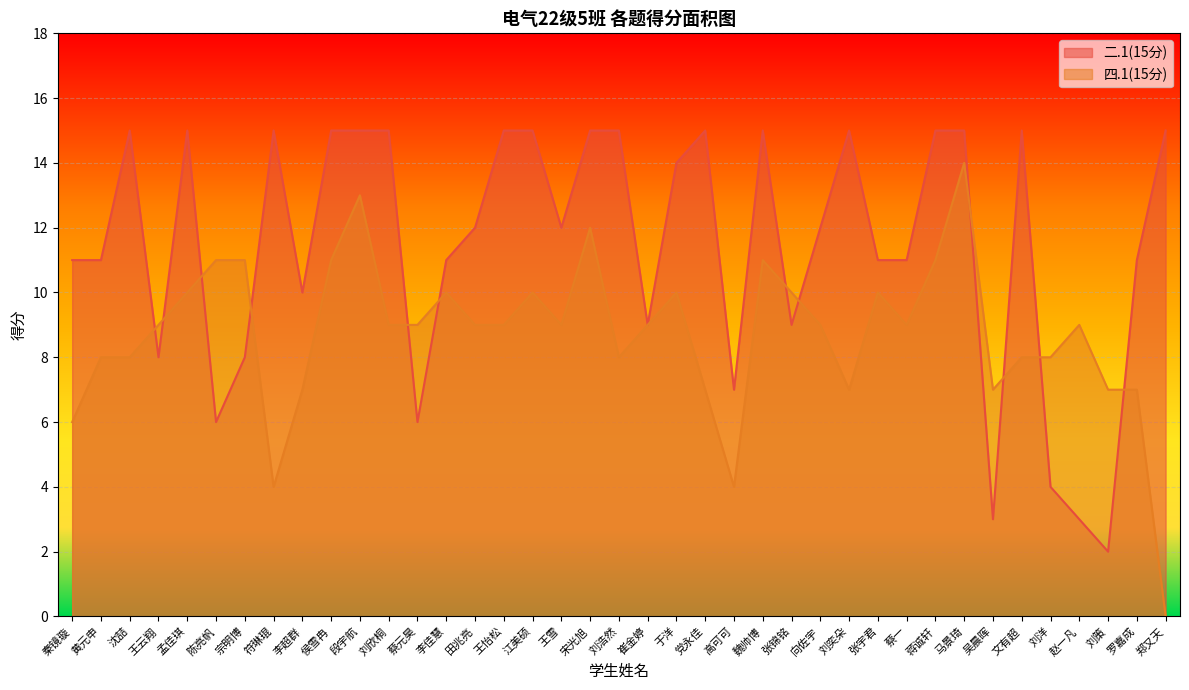

How many data points in 四.1(15分) are above 9?

14